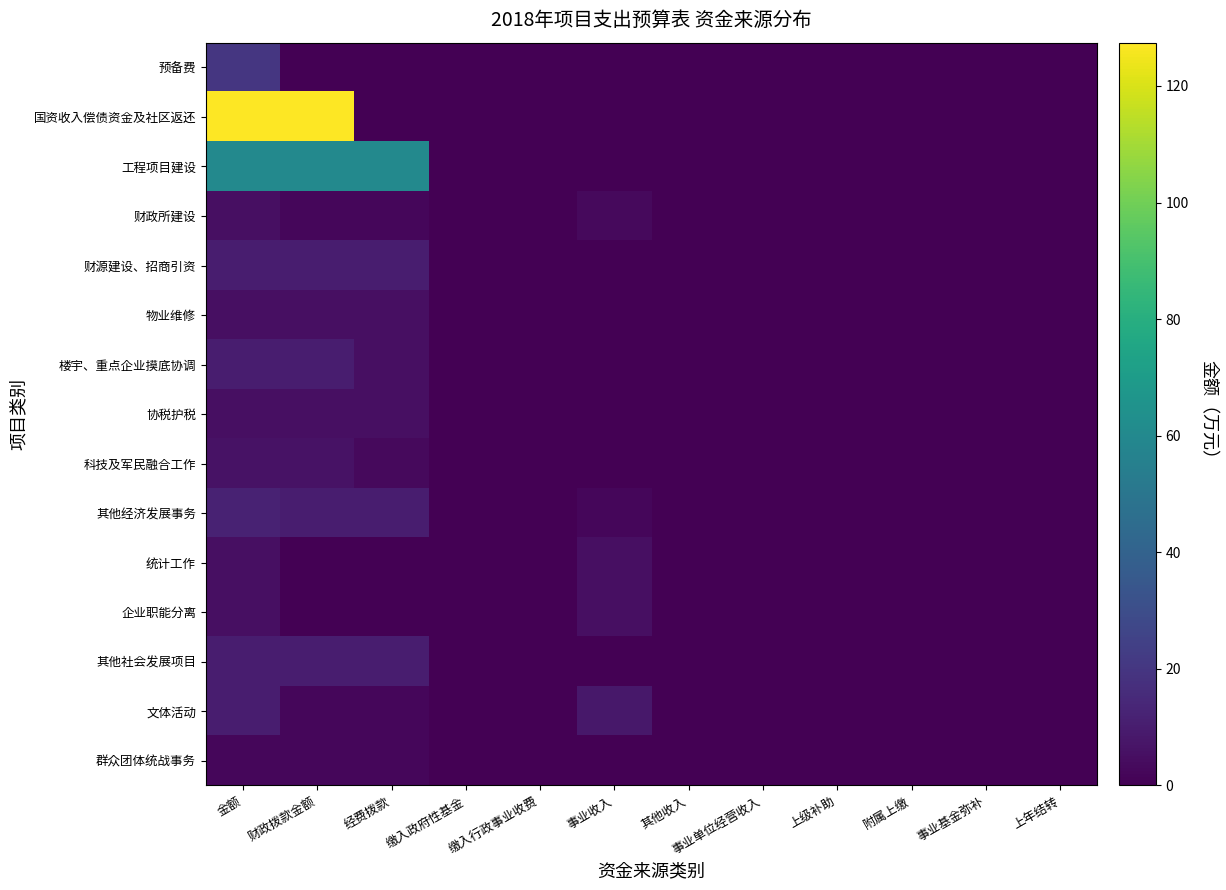

Reading left to right, list all the values displayed in this chart.

预备费: 金额=20.0	财政拨款金额=0.0	经费拨款=0.0	缴入政府性基金=0.0	缴入行政事业收费=0.0	事业收入=0.0	其他收入=0.0	事业单位经营收入=0.0	上级补助=0.0	附属上缴=0.0	事业基金弥补=0.0	上年结转=0.0
国资收入偿债资金及社区返还: 金额=127.4	财政拨款金额=127.4	经费拨款=0.0	缴入政府性基金=0.0	缴入行政事业收费=0.0	事业收入=0.0	其他收入=0.0	事业单位经营收入=0.0	上级补助=0.0	附属上缴=0.0	事业基金弥补=0.0	上年结转=0.0
工程项目建设: 金额=60.0	财政拨款金额=60.0	经费拨款=60.0	缴入政府性基金=0.0	缴入行政事业收费=0.0	事业收入=0.0	其他收入=0.0	事业单位经营收入=0.0	上级补助=0.0	附属上缴=0.0	事业基金弥补=0.0	上年结转=0.0
财政所建设: 金额=5.0	财政拨款金额=2.0	经费拨款=2.0	缴入政府性基金=0.0	缴入行政事业收费=0.0	事业收入=3.0	其他收入=0.0	事业单位经营收入=0.0	上级补助=0.0	附属上缴=0.0	事业基金弥补=0.0	上年结转=0.0
财源建设、招商引资: 金额=10.0	财政拨款金额=10.0	经费拨款=10.0	缴入政府性基金=0.0	缴入行政事业收费=0.0	事业收入=0.0	其他收入=0.0	事业单位经营收入=0.0	上级补助=0.0	附属上缴=0.0	事业基金弥补=0.0	上年结转=0.0
物业维修: 金额=5.0	财政拨款金额=5.0	经费拨款=5.0	缴入政府性基金=0.0	缴入行政事业收费=0.0	事业收入=0.0	其他收入=0.0	事业单位经营收入=0.0	上级补助=0.0	附属上缴=0.0	事业基金弥补=0.0	上年结转=0.0
楼宇、重点企业摸底协调: 金额=10.0	财政拨款金额=10.0	经费拨款=5.0	缴入政府性基金=0.0	缴入行政事业收费=0.0	事业收入=0.0	其他收入=0.0	事业单位经营收入=0.0	上级补助=0.0	附属上缴=0.0	事业基金弥补=0.0	上年结转=0.0
协税护税: 金额=5.0	财政拨款金额=5.0	经费拨款=5.0	缴入政府性基金=0.0	缴入行政事业收费=0.0	事业收入=0.0	其他收入=0.0	事业单位经营收入=0.0	上级补助=0.0	附属上缴=0.0	事业基金弥补=0.0	上年结转=0.0
科技及军民融合工作: 金额=6.0	财政拨款金额=6.0	经费拨款=3.0	缴入政府性基金=0.0	缴入行政事业收费=0.0	事业收入=0.0	其他收入=0.0	事业单位经营收入=0.0	上级补助=0.0	附属上缴=0.0	事业基金弥补=0.0	上年结转=0.0
其他经济发展事务: 金额=12.0	财政拨款金额=10.0	经费拨款=10.0	缴入政府性基金=0.0	缴入行政事业收费=0.0	事业收入=2.0	其他收入=0.0	事业单位经营收入=0.0	上级补助=0.0	附属上缴=0.0	事业基金弥补=0.0	上年结转=0.0
统计工作: 金额=5.0	财政拨款金额=0.0	经费拨款=0.0	缴入政府性基金=0.0	缴入行政事业收费=0.0	事业收入=5.0	其他收入=0.0	事业单位经营收入=0.0	上级补助=0.0	附属上缴=0.0	事业基金弥补=0.0	上年结转=0.0
企业职能分离: 金额=5.0	财政拨款金额=0.0	经费拨款=0.0	缴入政府性基金=0.0	缴入行政事业收费=0.0	事业收入=5.0	其他收入=0.0	事业单位经营收入=0.0	上级补助=0.0	附属上缴=0.0	事业基金弥补=0.0	上年结转=0.0
其他社会发展项目: 金额=10.0	财政拨款金额=10.0	经费拨款=10.0	缴入政府性基金=0.0	缴入行政事业收费=0.0	事业收入=0.0	其他收入=0.0	事业单位经营收入=0.0	上级补助=0.0	附属上缴=0.0	事业基金弥补=0.0	上年结转=0.0
文体活动: 金额=10.0	财政拨款金额=2.0	经费拨款=2.0	缴入政府性基金=0.0	缴入行政事业收费=0.0	事业收入=8.0	其他收入=0.0	事业单位经营收入=0.0	上级补助=0.0	附属上缴=0.0	事业基金弥补=0.0	上年结转=0.0
群众团体统战事务: 金额=2.0	财政拨款金额=2.0	经费拨款=2.0	缴入政府性基金=0.0	缴入行政事业收费=0.0	事业收入=0.0	其他收入=0.0	事业单位经营收入=0.0	上级补助=0.0	附属上缴=0.0	事业基金弥补=0.0	上年结转=0.0